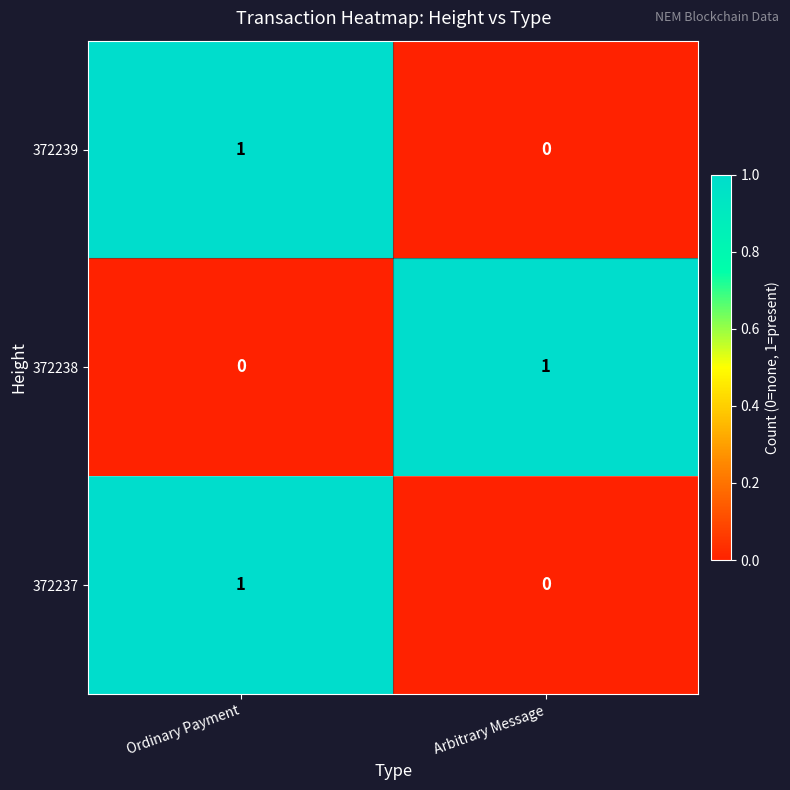

Reading left to right, transcribe all the data shown in this chart.

372239: Ordinary Payment=1	Arbitrary Message=0
372238: Ordinary Payment=0	Arbitrary Message=1
372237: Ordinary Payment=1	Arbitrary Message=0